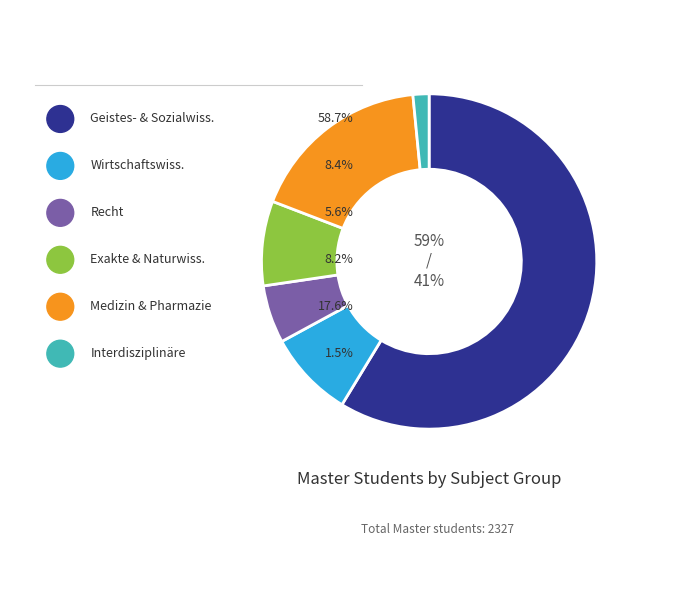

To the nearest percent, what is the combined percentage of Exakte & Naturwissenschaften and Medizin & Pharmazie?

26%